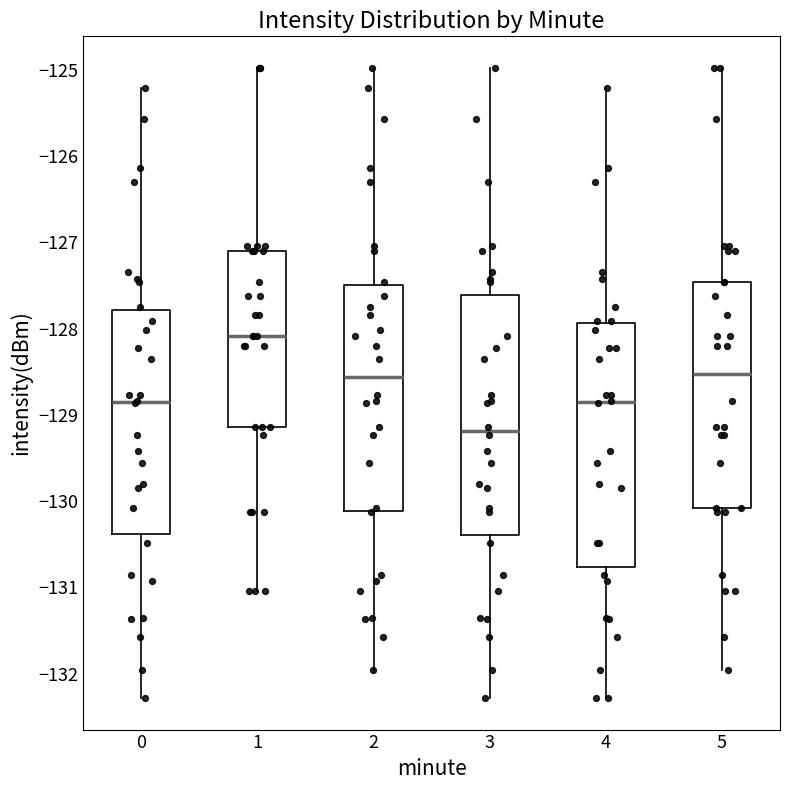

Which box's median line is the highest?

1